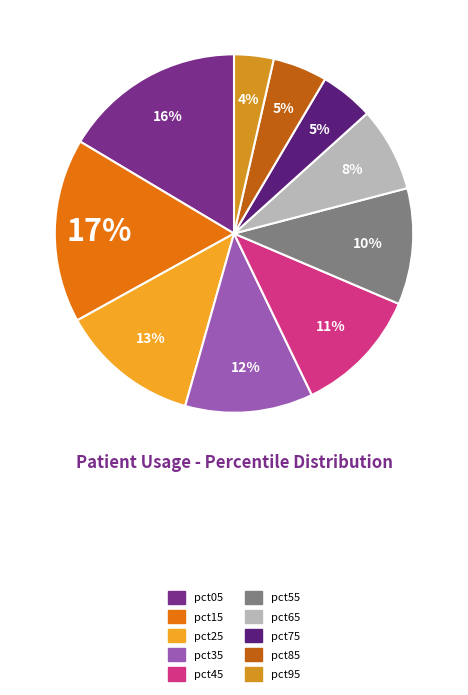

What is the largest slice in the pie chart?

pct15